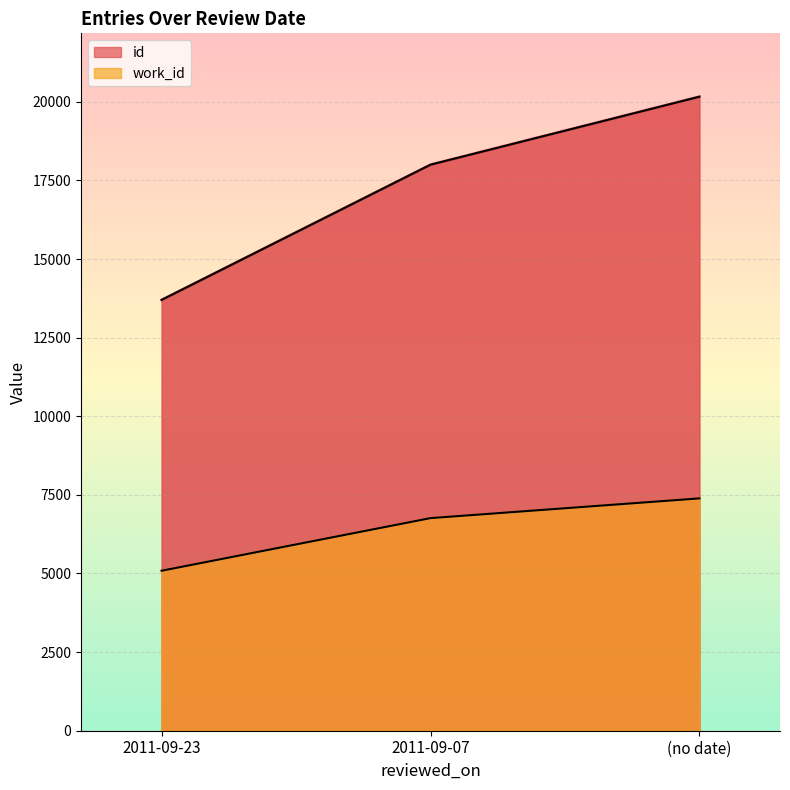

How many lines are shown in the chart?

2